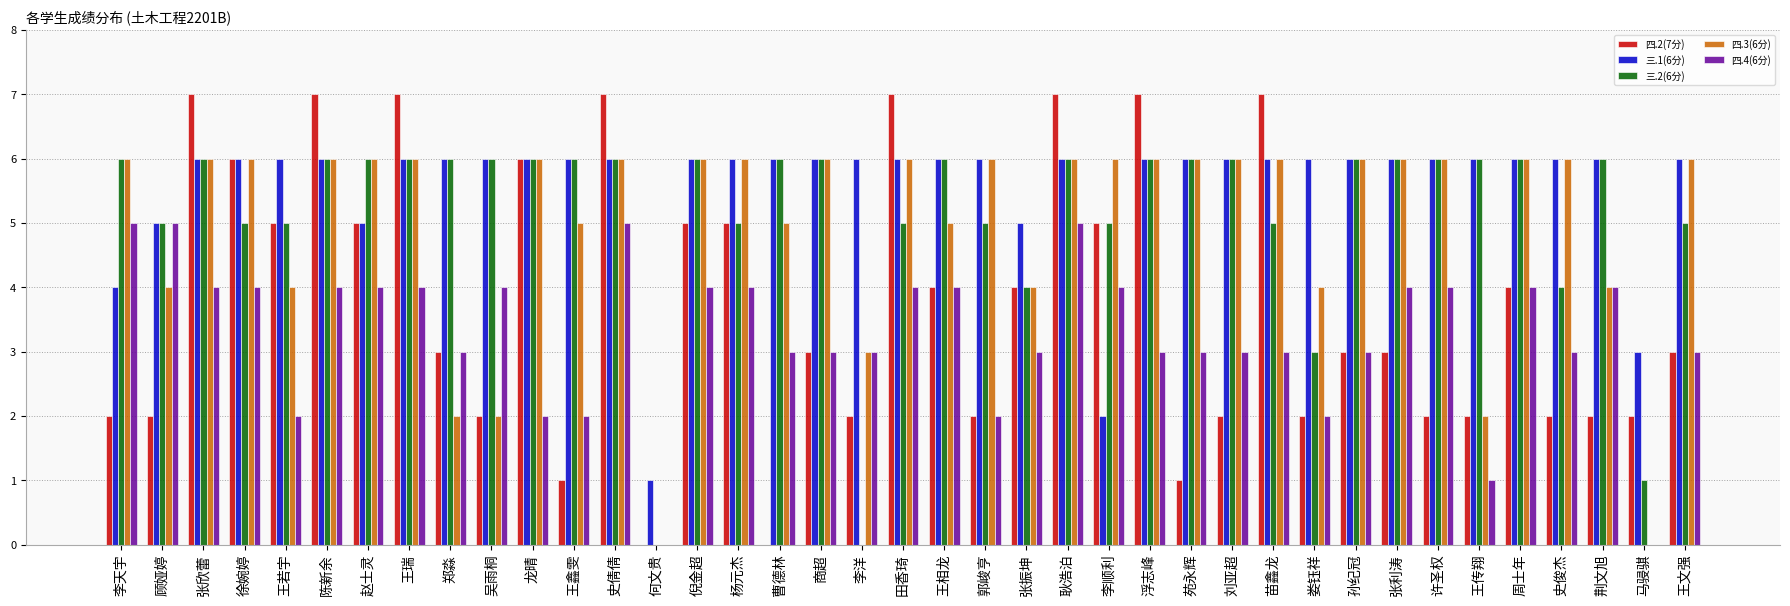

Count the number of data series in this chart.

5